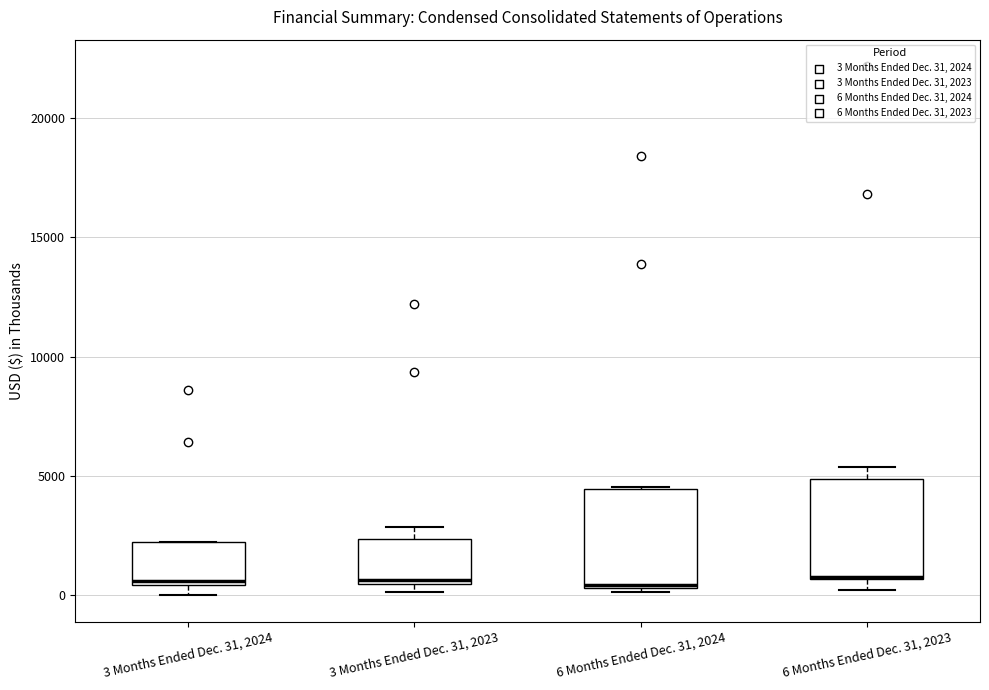

Reading left to right, transcribe this box plot: for each box, give where its median line is, the range the box spans, and where its two whiskers end, as read against the y-axis. The values are not printed on the chart, so give them approximately, as read against the axis.

3 Months Ended Dec. 31, 2024: median 500 (just above the box's lower edge), box 500 to 2000, whiskers 0 to 2000
3 Months Ended Dec. 31, 2023: median 500, box 500 to 2500, whiskers 0 to 3000
6 Months Ended Dec. 31, 2024: median 500, box 500 to 4500, whiskers 0 to 4500
6 Months Ended Dec. 31, 2023: median 1000 (drawn on the box's lower edge), box 500 to 5000, whiskers 0 to 5500